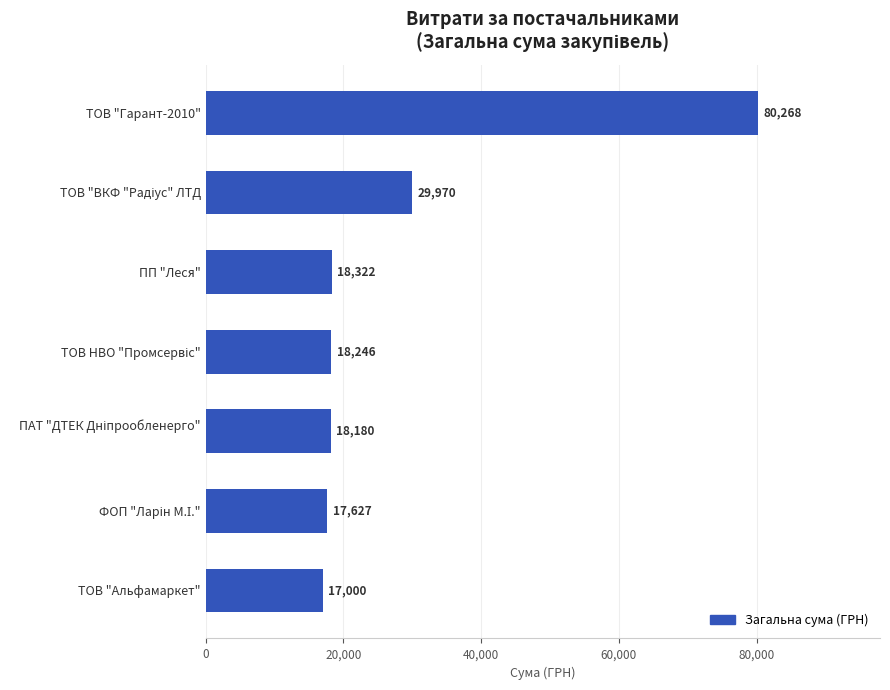

Is it true that the value at ТОВ "Альфамаркет" is 17000.0?

True